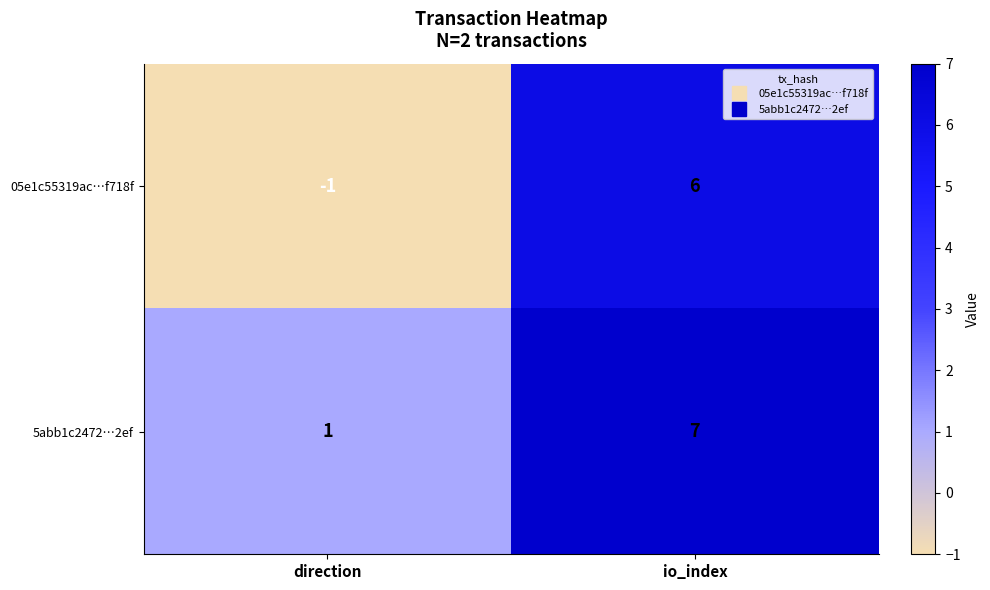

What is the average value of the 5abb1c2472…2ef series?

4